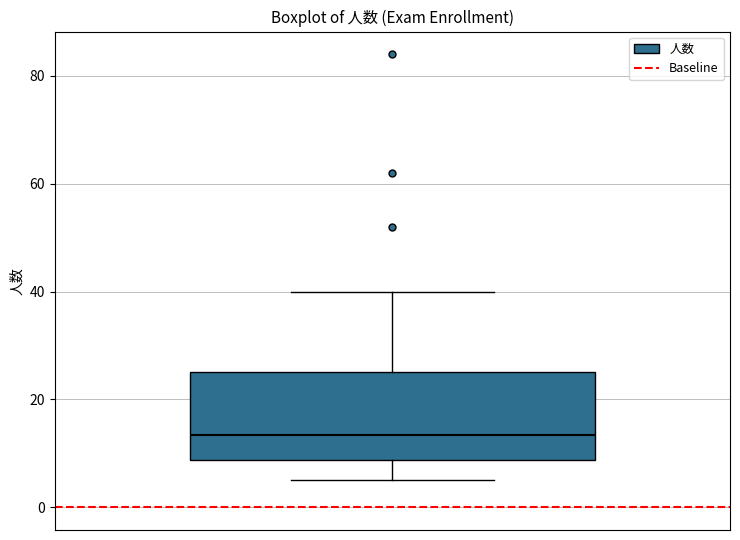

Read this box plot against the y-axis: the position of the median line, the range covered by the box, and the ends of both whiskers. The values are not printed on the chart, so give them approximately, as read against the axis.

median 14, box 8 to 26, whiskers 6 to 40